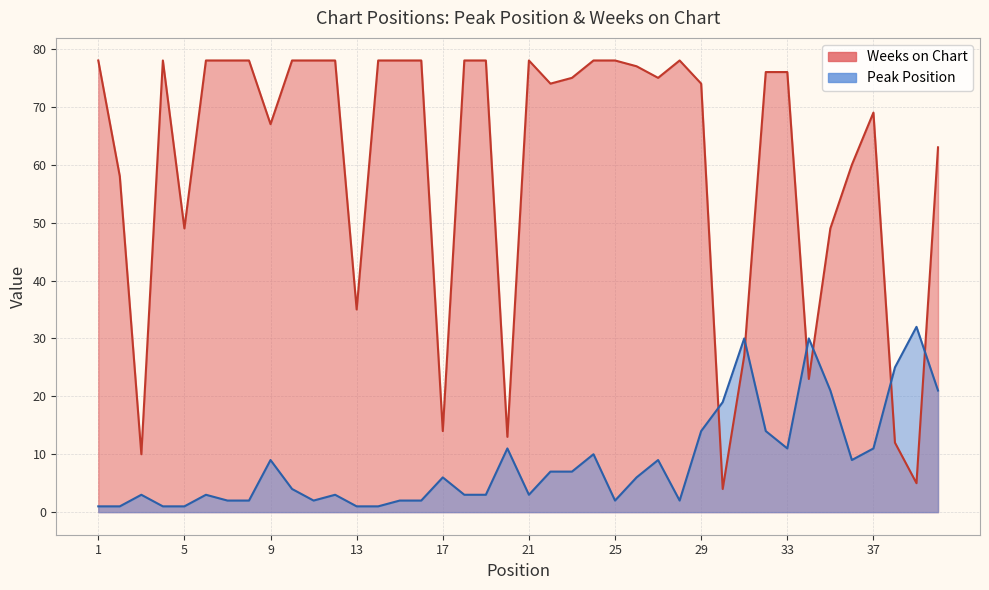

Does the chart have visible grid lines?

Yes